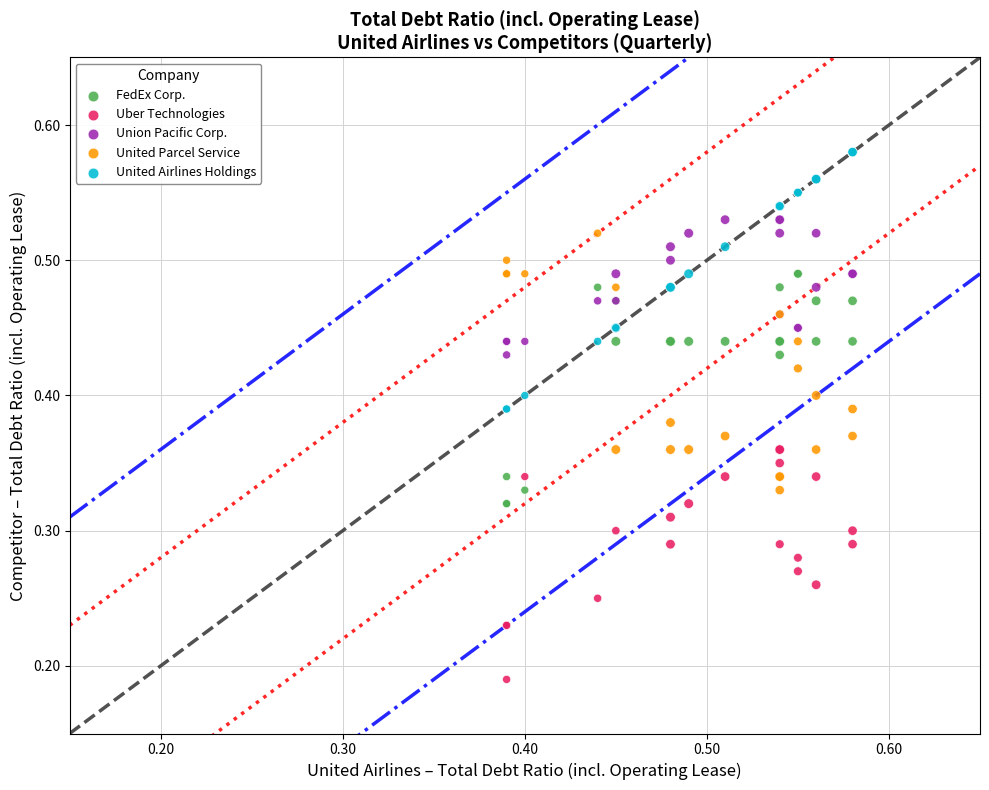

What are all the series names shown in the legend?

FedEx Corp., Uber Technologies, Union Pacific Corp., United Parcel Service, United Airlines Holdings